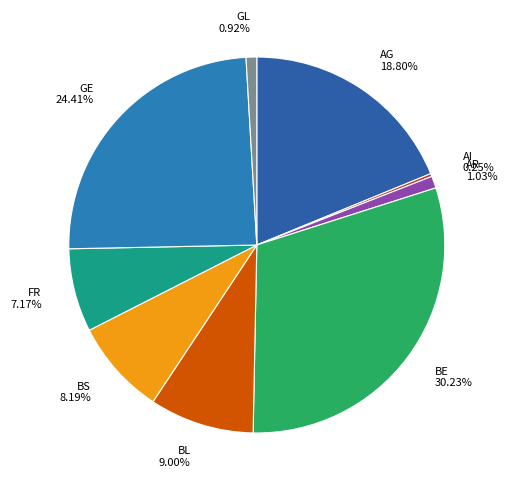

Is there any slice that represents more than half of the pie?

No